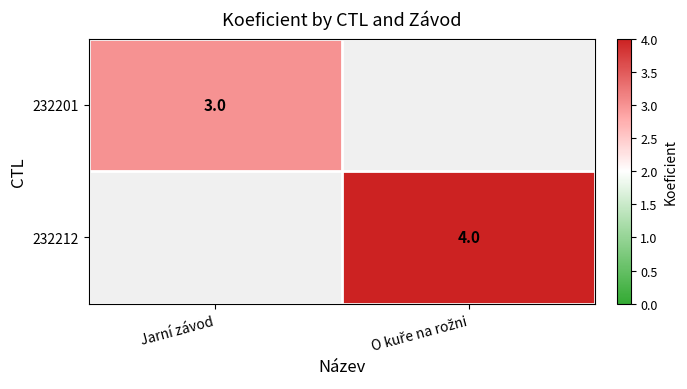

The 232201 series shows 1 at Jarní závod. True or false?

False